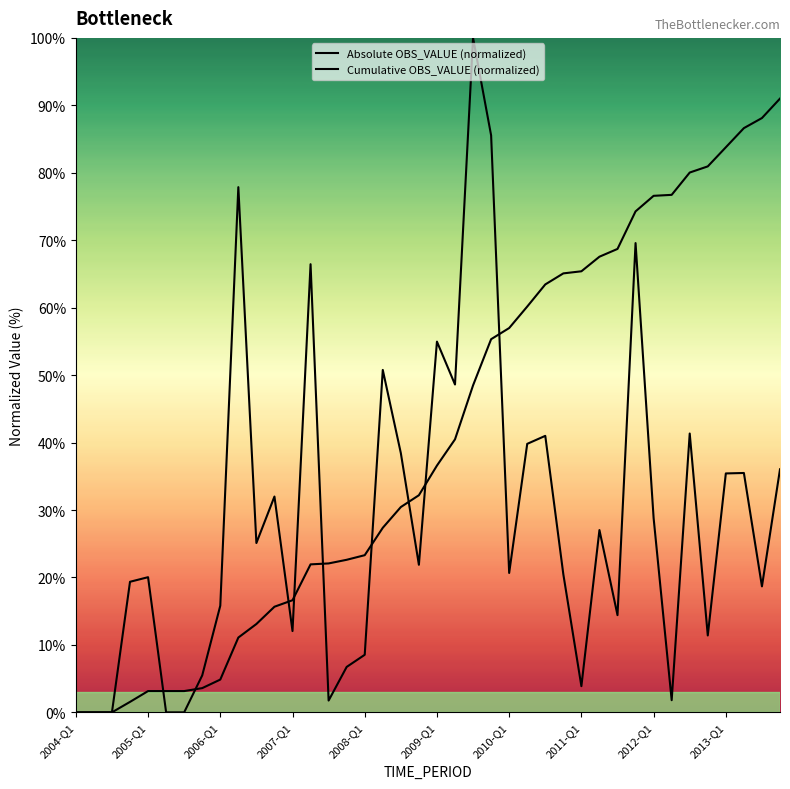

Between 15 and 39, which series saw the biggest shift?

Cumulative OBS_VALUE (normalized)